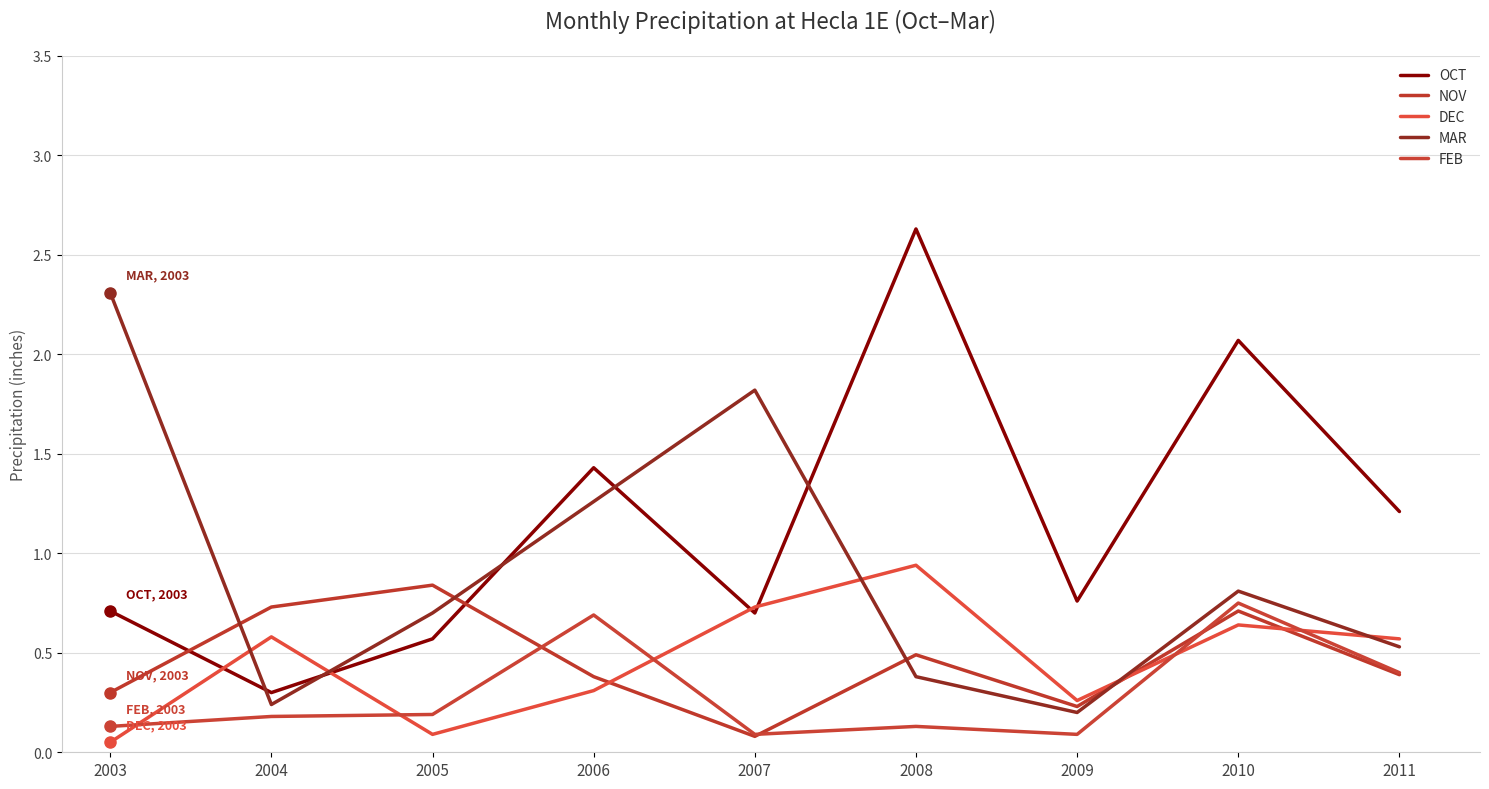

How many lines are shown in the chart?

5